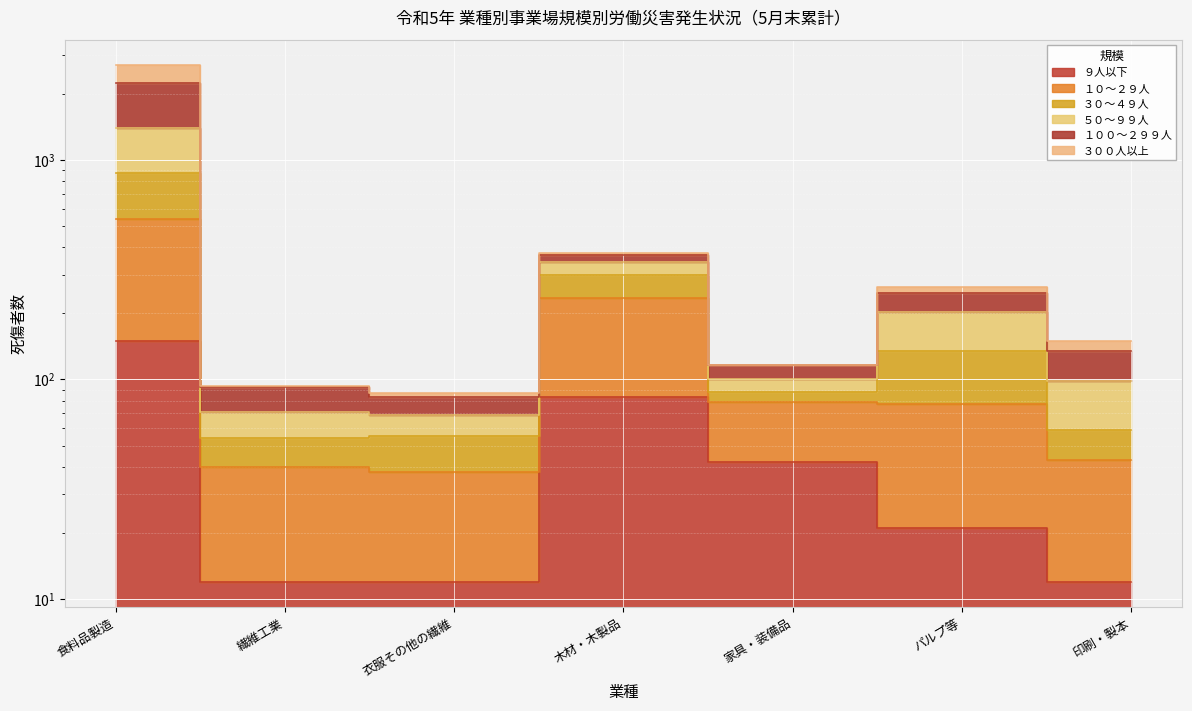

What is the difference between the highest and lowest values at 木材・木製品?

292